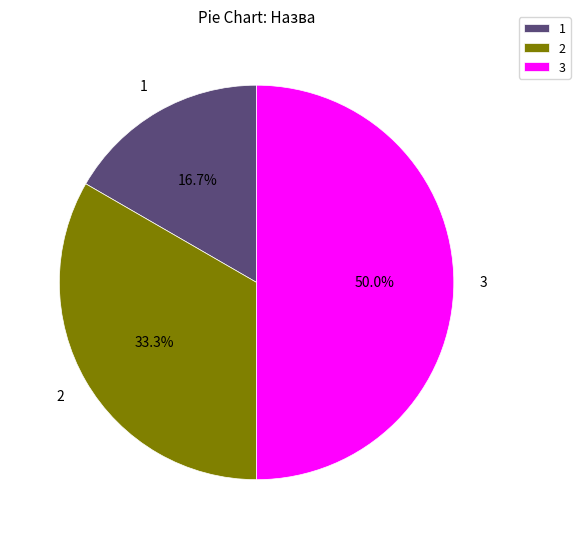

How many segments does this pie chart have?

3